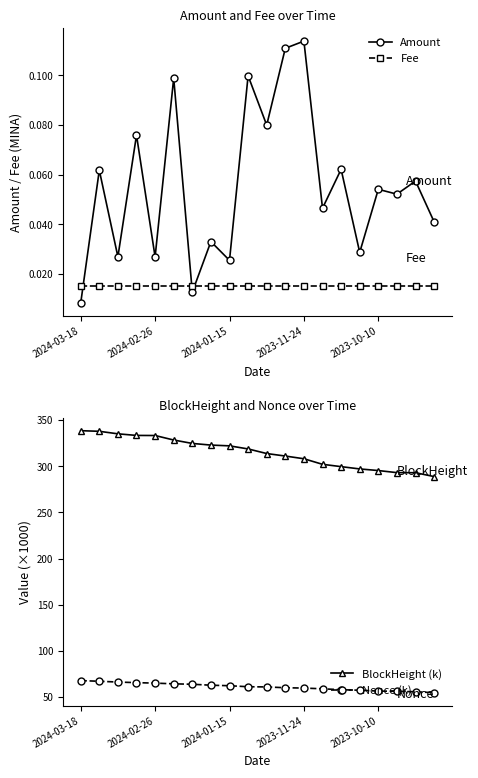

True or false: Nonce (k) has more than 0 points higher than both neighbors.

False